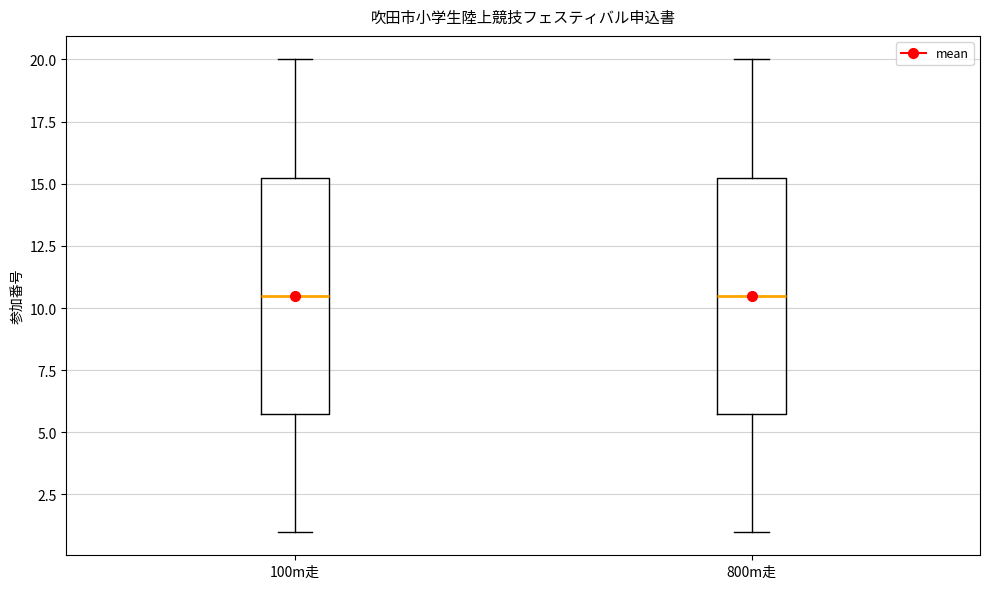

Reading left to right, read every box against the y-axis: the position of its median line, the range the box covers, and the ends of its whiskers. The values are not printed on the chart, so give them approximately, as read against the axis.

100m走: median 10.5, box 6.0 to 15.5, whiskers 1.0 to 20.0
800m走: median 10.5, box 6.0 to 15.5, whiskers 1.0 to 20.0